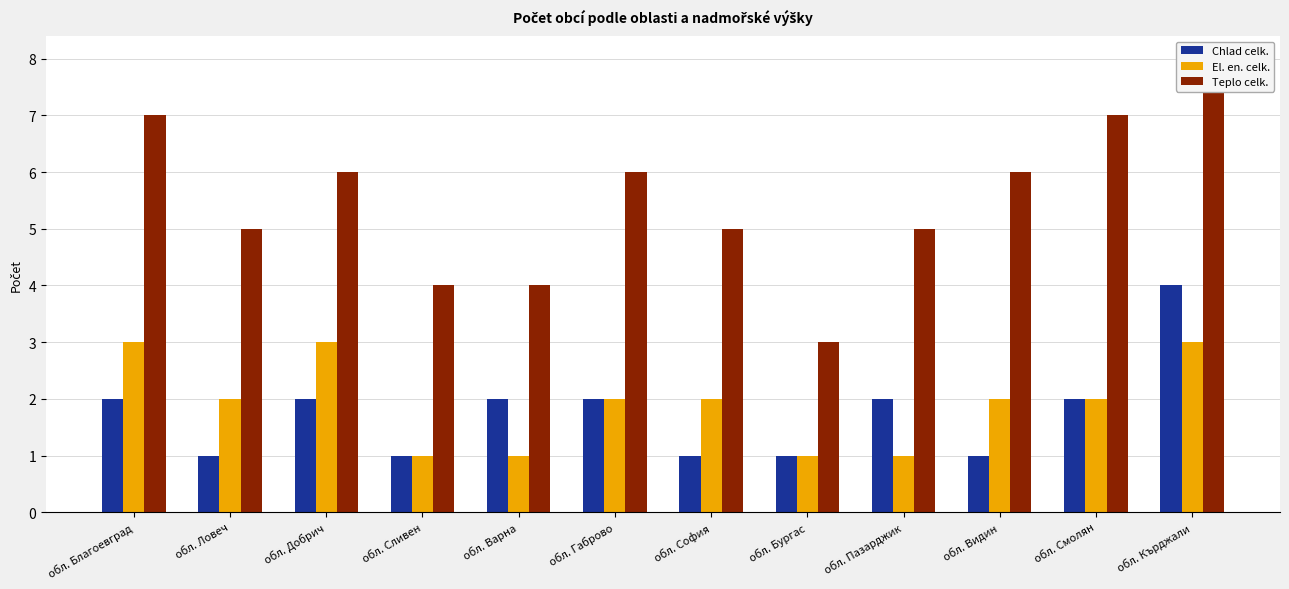

At how many categories does at least one series exceed 7?

1